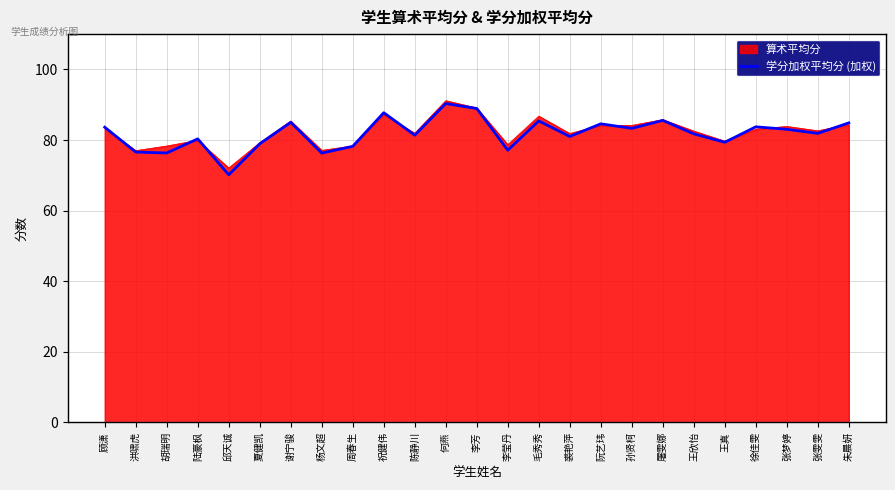

Reading left to right, transcribe all the data shown in this chart.

顾潇=83.6	洪啸虎=76.6	胡瑞明=76.3	陆豪枫=80.3	邱天诚=70.2	夏健凯=78.9	谢宁骏=85.0	杨文超=76.3	周春生=78.2	祝健伟=87.7	陈静川=81.4	何燕=90.3	李芳=88.9	李莹丹=77.1	毛秀秀=85.4	裘艳萍=81.0	阮艺玮=84.6	孙贤柯=83.3	屠雯娜=85.6	王欣怡=81.7	王真=79.4	徐佳雯=83.7	张梦婷=83.0	张雯雯=81.9	朱晨妍=84.8